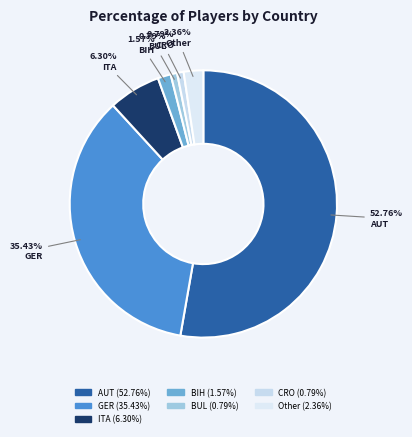

True or false: BUL accounts for 11% of the total.

False